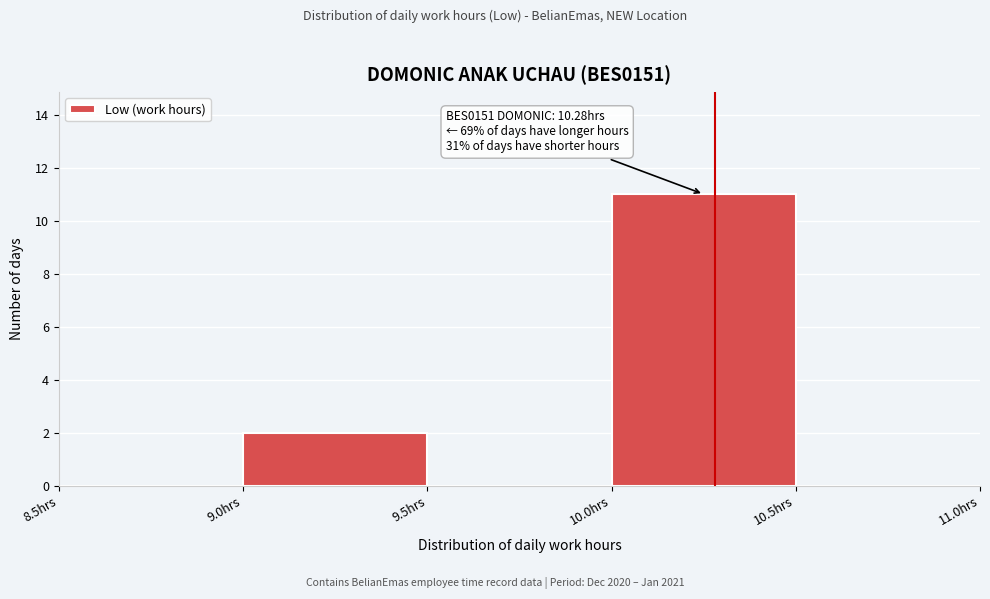

Which range on the x-axis has the tallest bar?

10.0 to 10.5